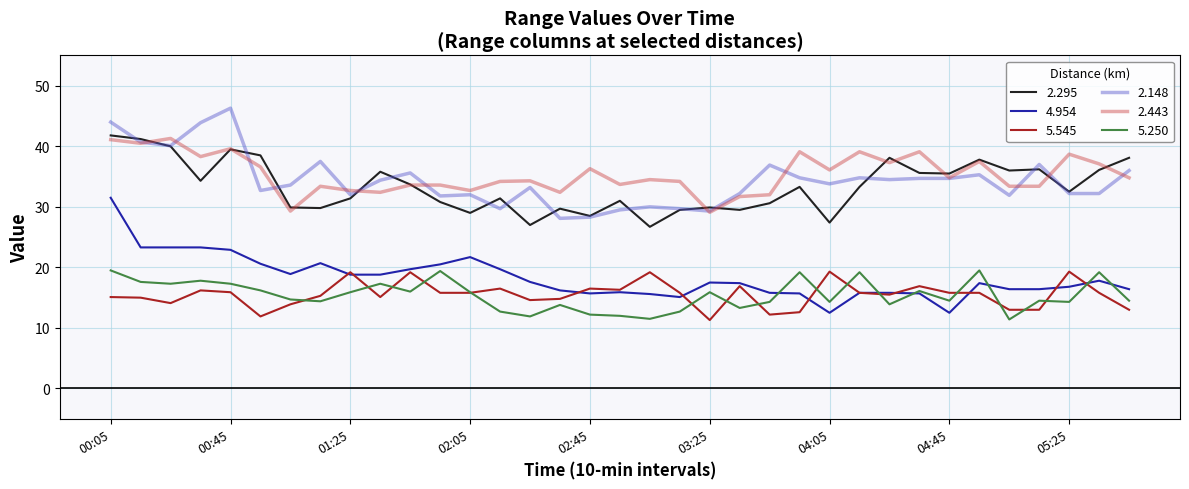

What are all the series names shown in the legend?

2.295, 4.954, 5.545, 2.148, 2.443, 5.250